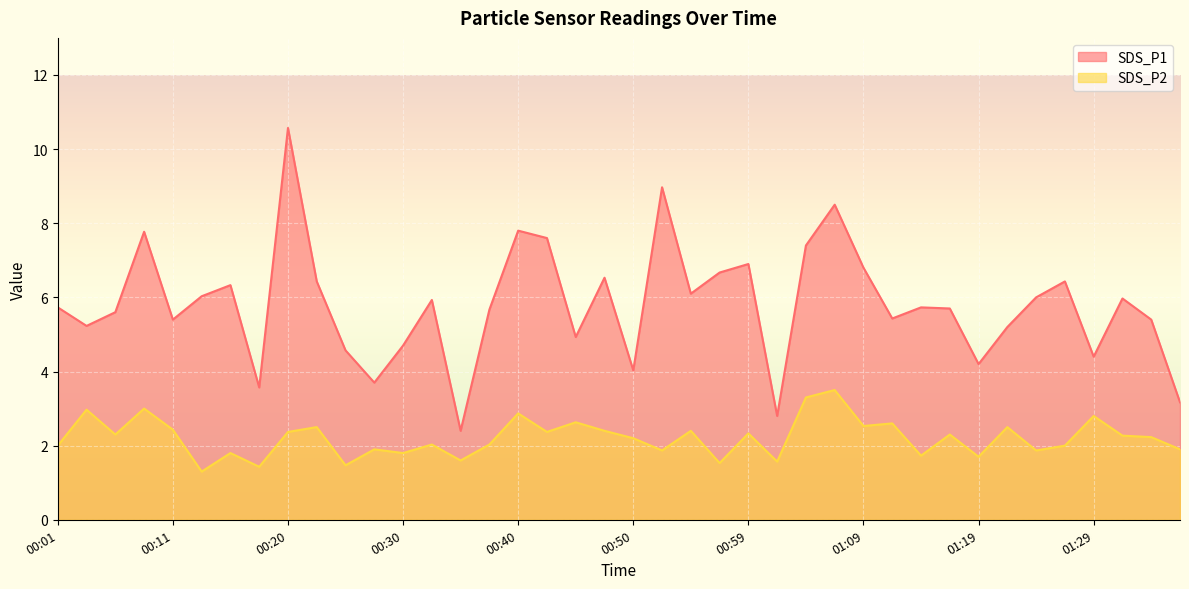

How many lines are shown in the chart?

2